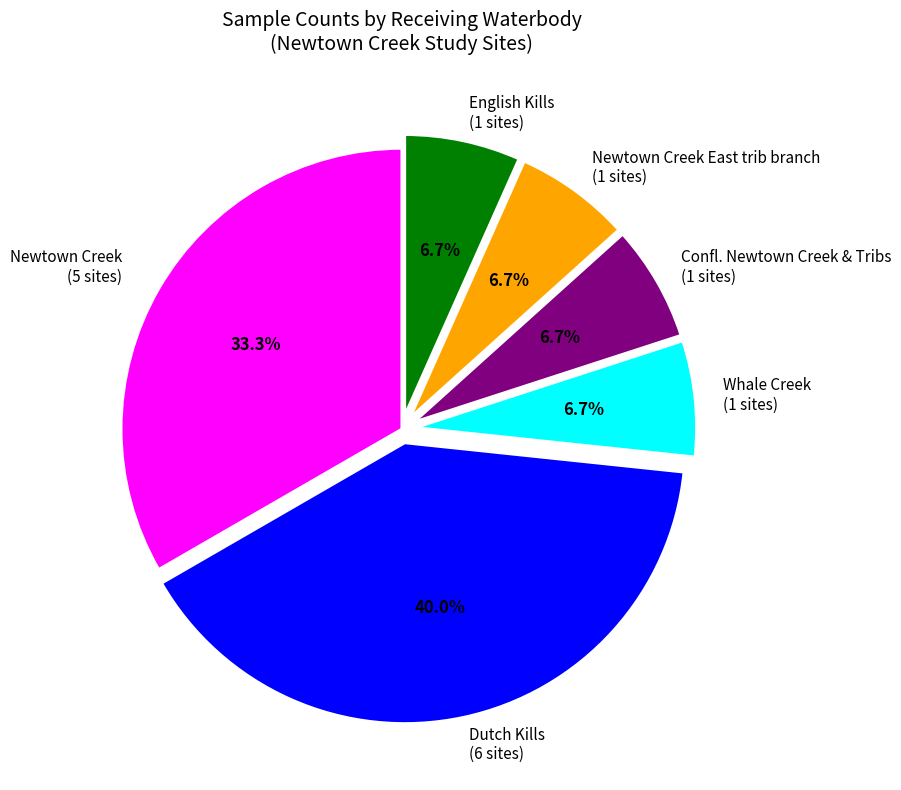

Is there a majority slice in this chart?

No